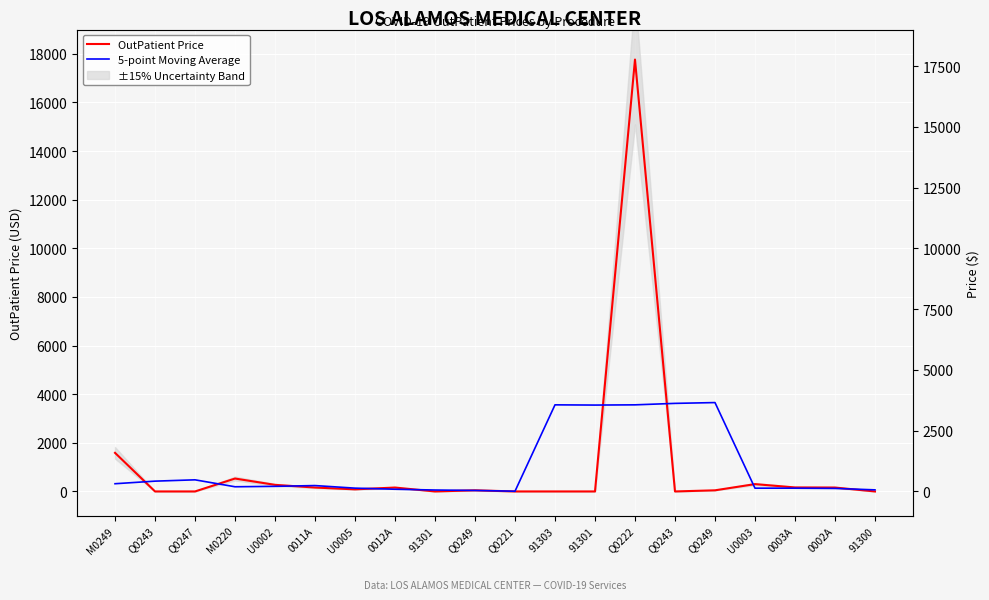

Reading right to left, what are all the values shown in this chart?

OutPatient Price: 91300=0.0	0002A=160.7	0003A=164.6	U0003=301.4	Q0249=46.5	Q0243=0.0	Q0222=17766.0	91301=0.0	91303=0.0	Q0221=0.0	Q0249=46.5	91301=0.0	0012A=160.7	U0005=86.1	0011A=160.7	U0002=271.2	M0220=531.0	Q0247=0.0	Q0243=0.0	M0249=1587.6
5-point Moving Average: 91300=65.1	0002A=125.3	0003A=134.6	U0003=134.6	Q0249=3655.7	Q0243=3622.8	Q0222=3562.5	91301=3553.2	91303=3562.5	Q0221=9.3	Q0249=41.5	91301=58.7	0012A=90.8	U0005=135.8	0011A=241.9	U0002=209.8	M0220=192.6	Q0247=478.0	Q0243=423.7	M0249=317.5